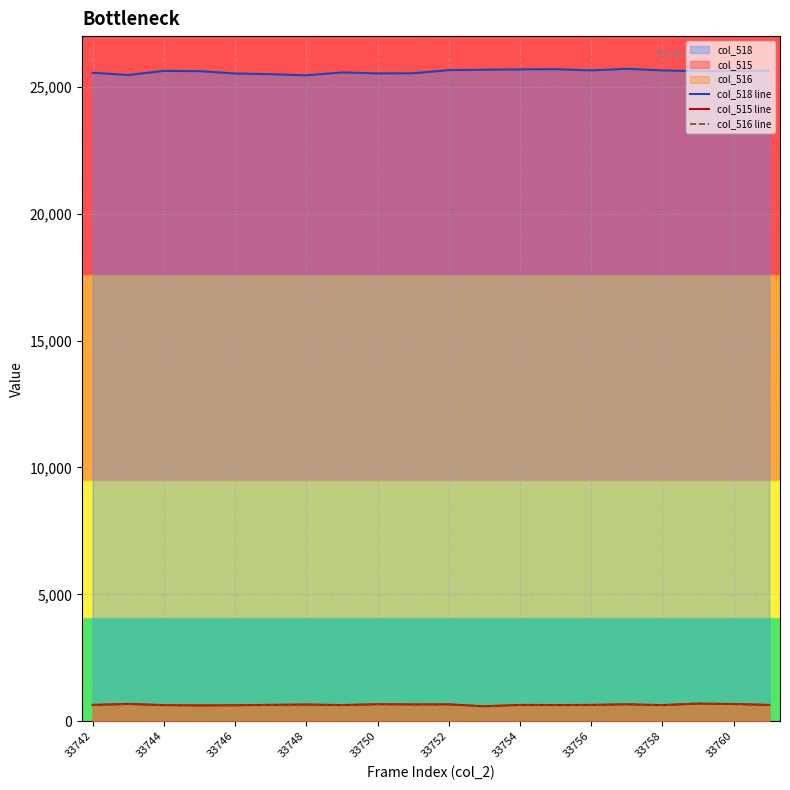

Does the chart display data point markers on the line(s)?

No